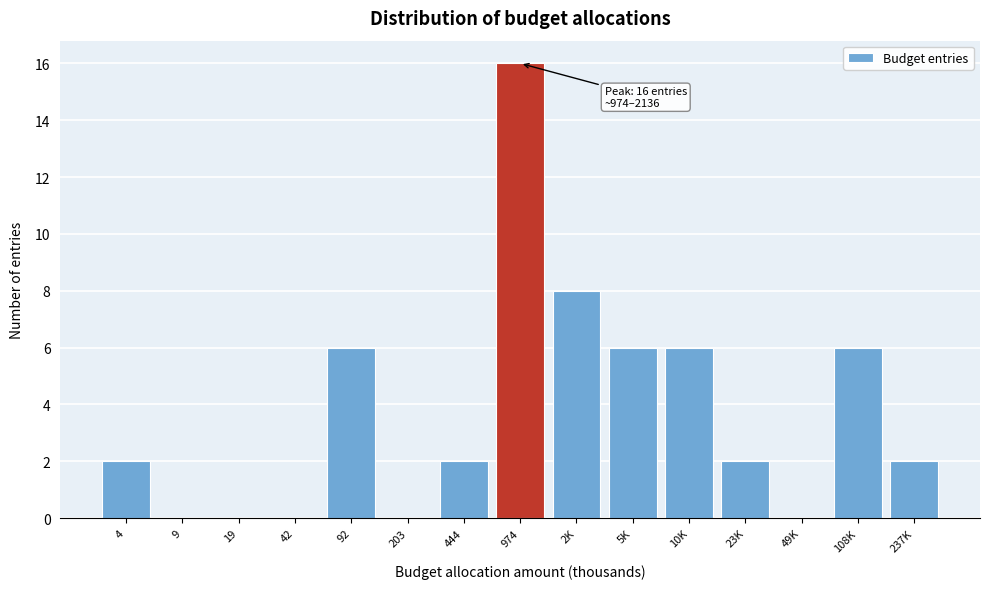

Reading right to left, transcribe all the data shown in this chart.

237K=2	108K=6	49K=0	23K=2	10K=6	5K=6	2K=8	974=16	444=2	203=0	92=6	42=0	19=0	9=0	4=2